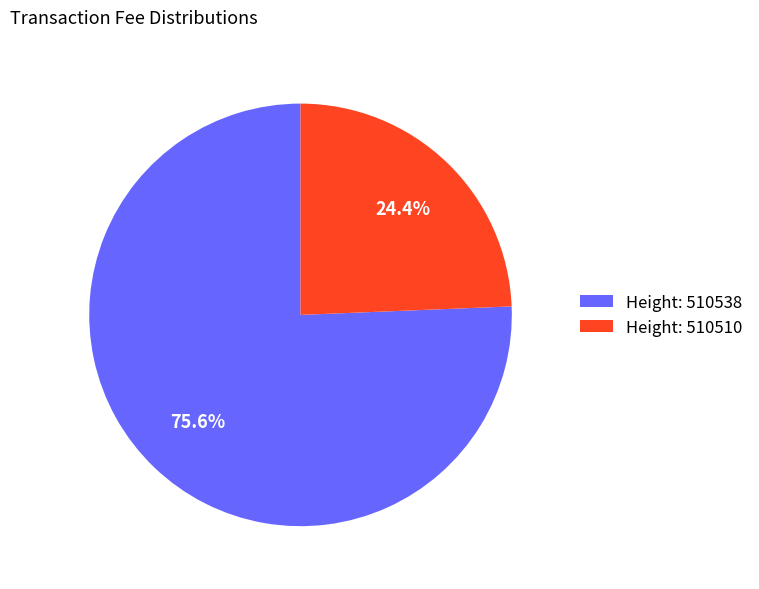

Which category has the smallest portion of the pie?

Height: 510510